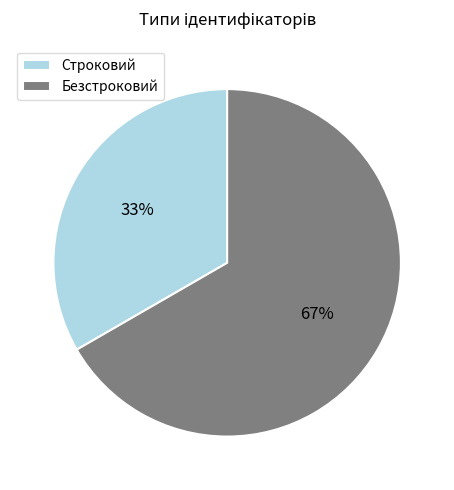

Do Строковий and Безстроковий together represent more than half of the pie?

Yes